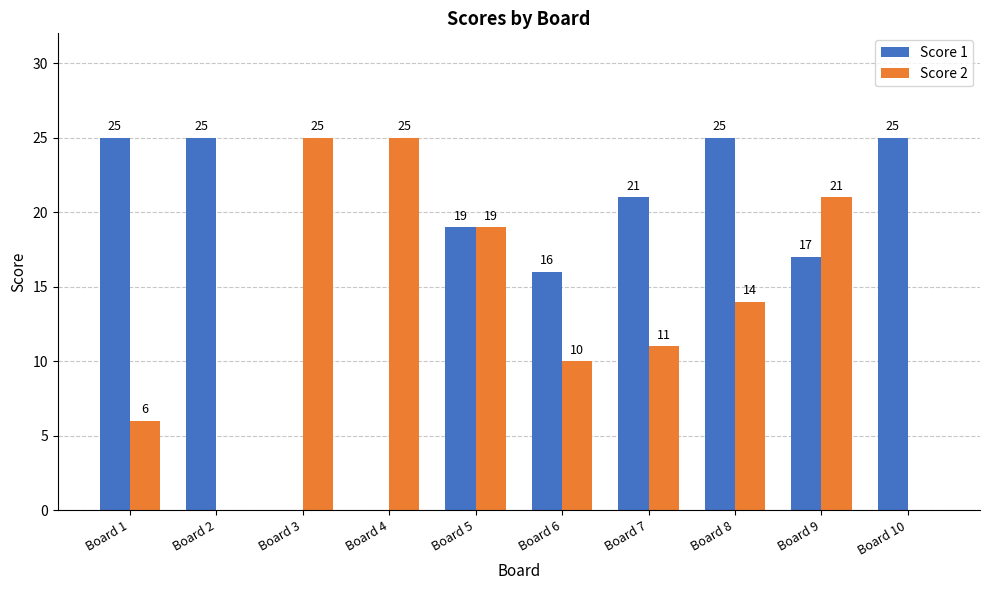

Does the chart contain stacked bars?

No